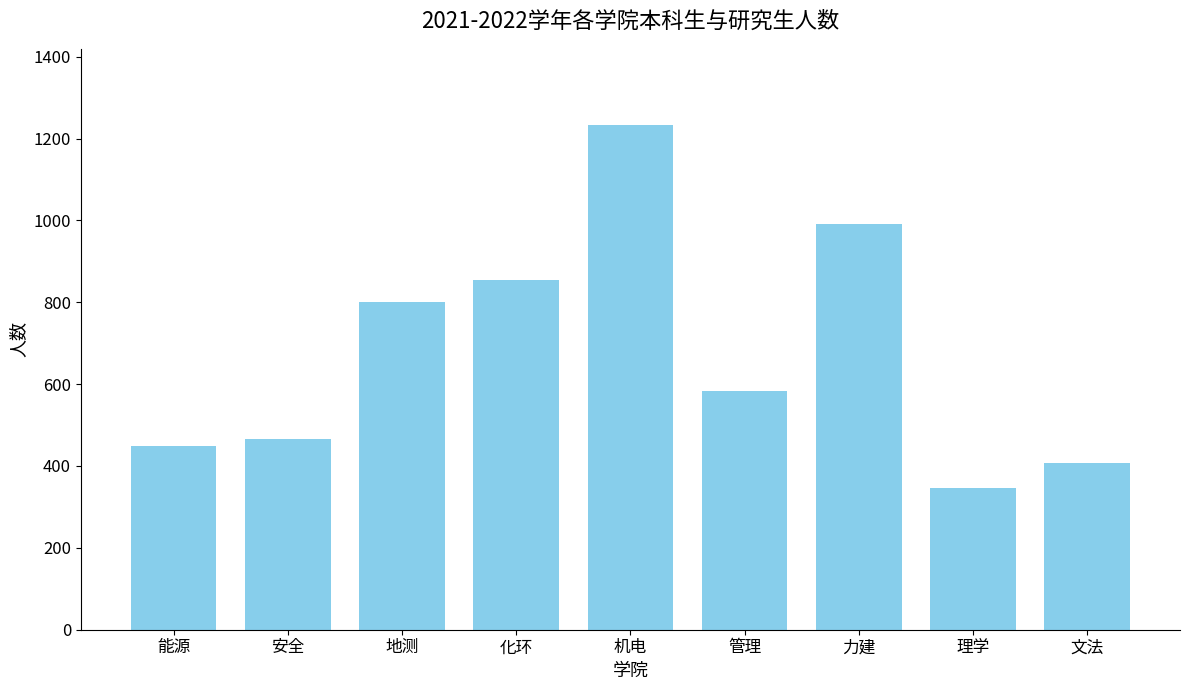

What is the average value?

681